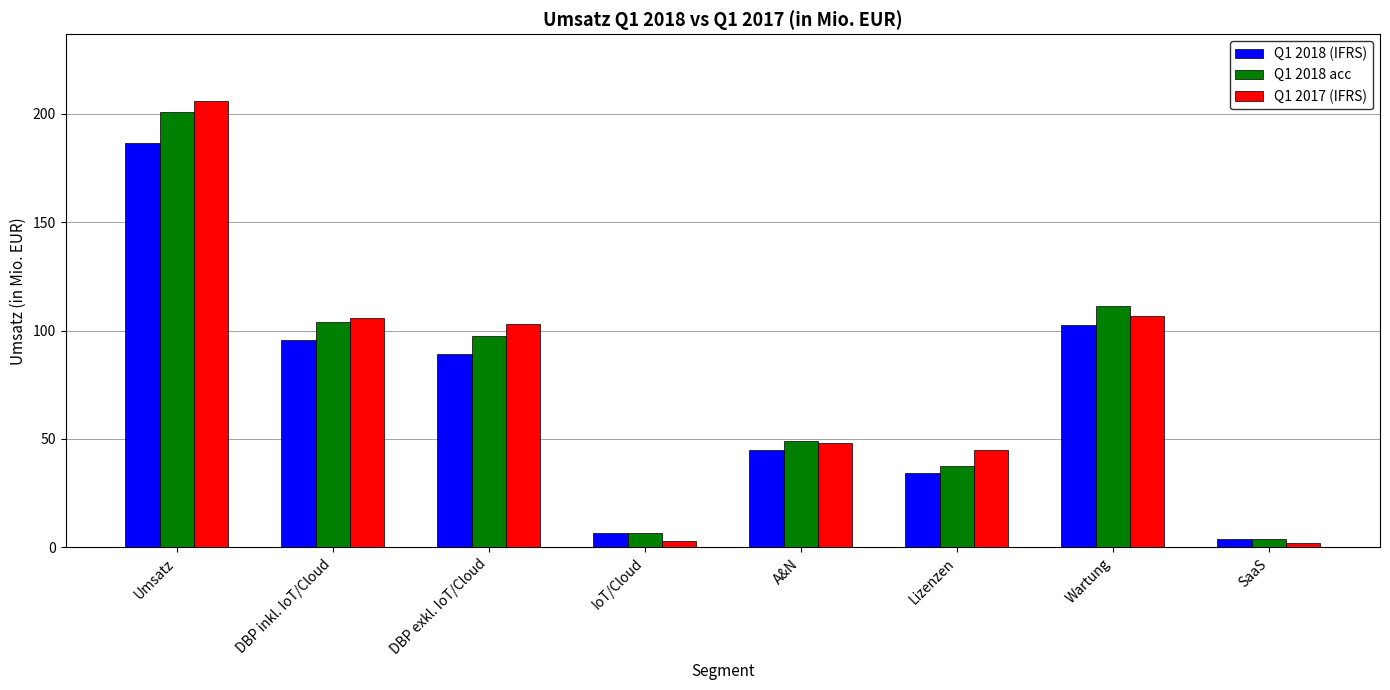

Is it true that Q1 2018 (IFRS) equals 53.7 at Lizenzen?

False